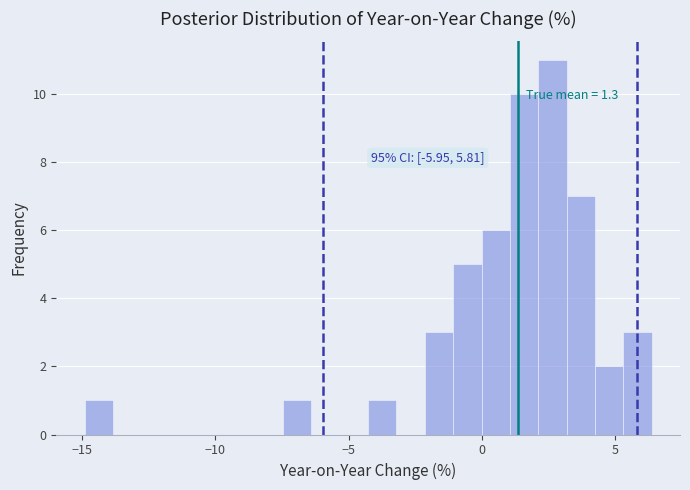

Read against the x-axis, roughly where is the centre of the tallest bar?

2.5